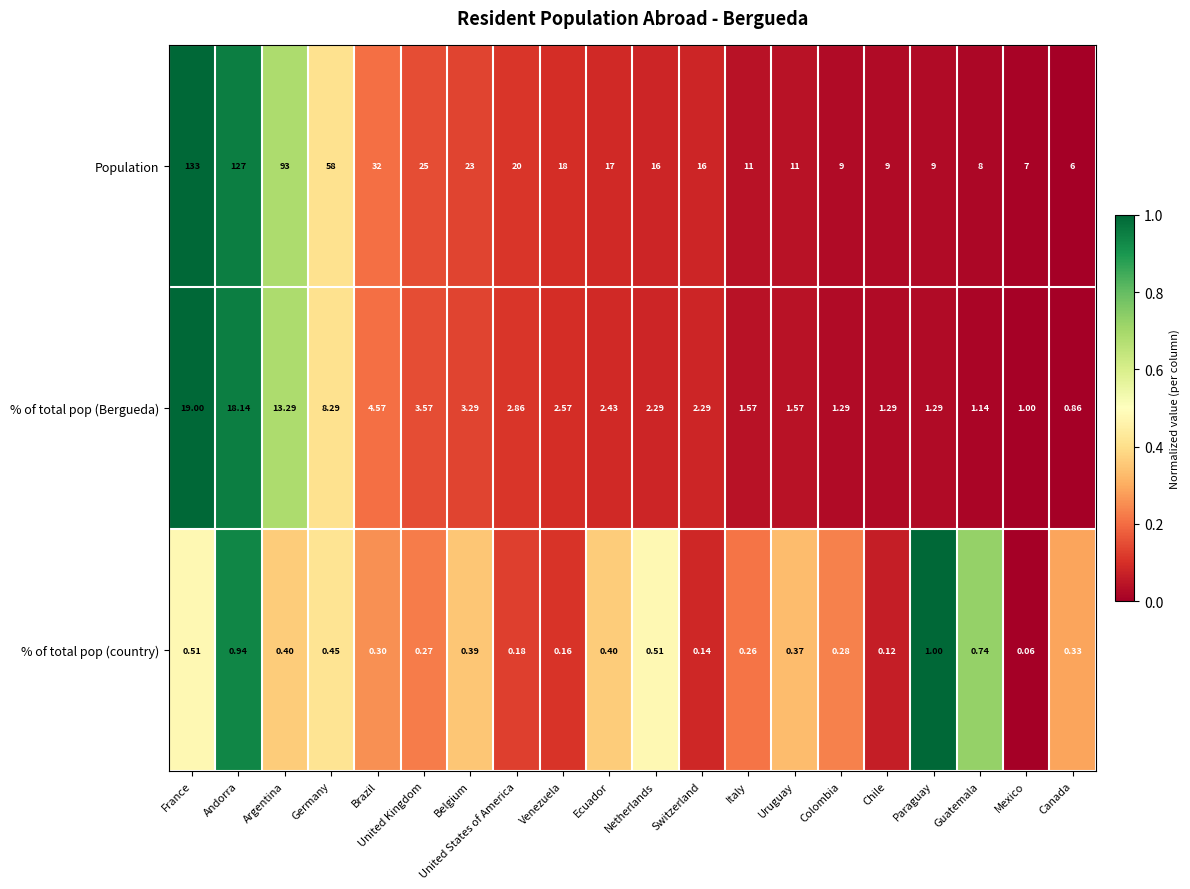

Which series has the largest range (max minus min)?

Population